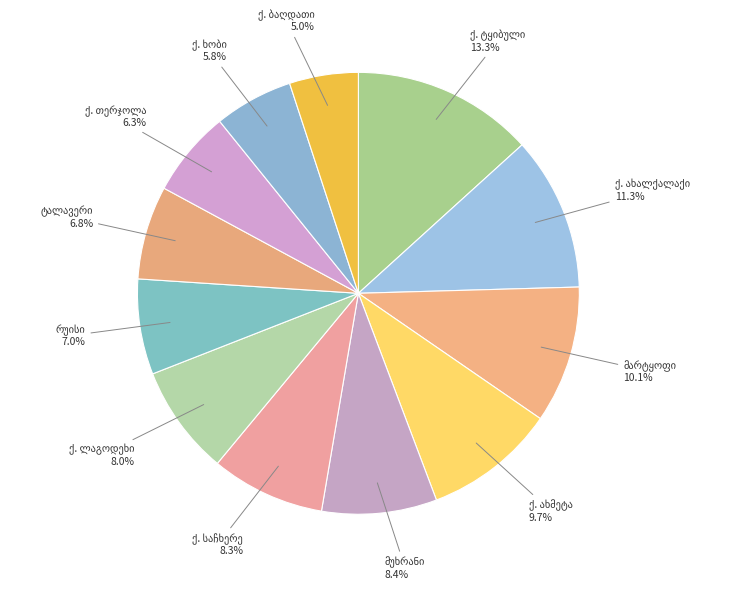

The ქ. თერჯოლა slice represents 6% of the pie. True or false?

True